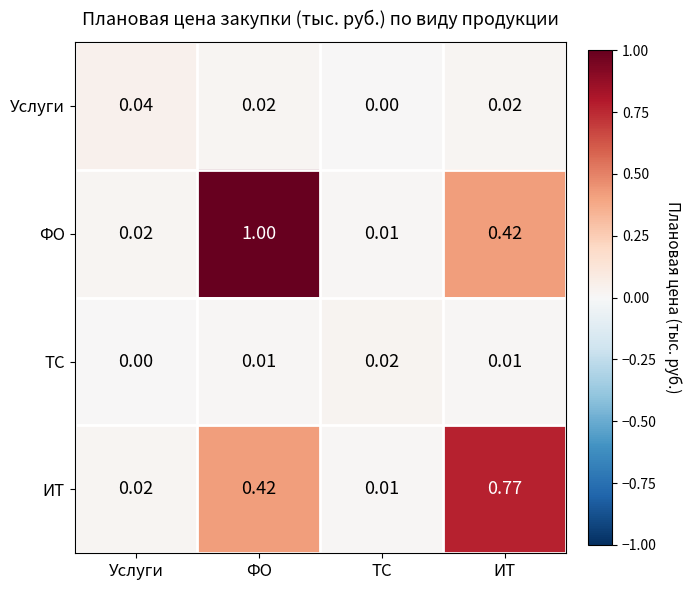

At how many categories does at least one series exceed 0?

4